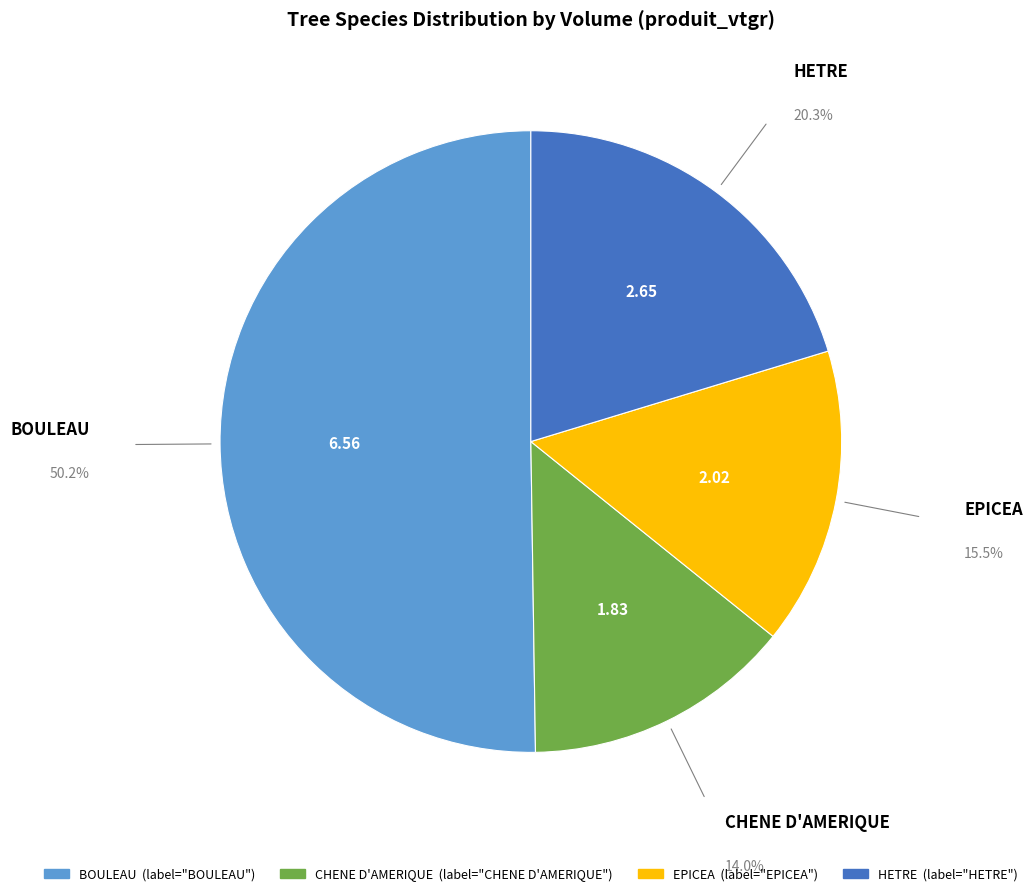

Which category has the smallest portion of the pie?

CHENE D'AMERIQUE